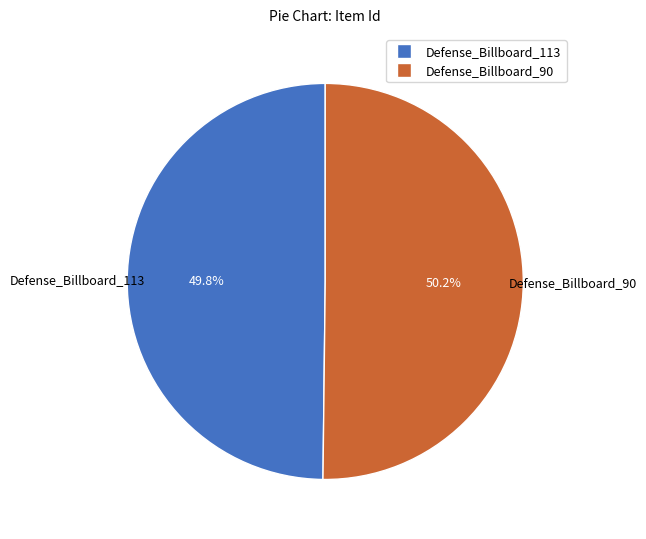

The Defense_Billboard_90 slice represents 62% of the pie. True or false?

False